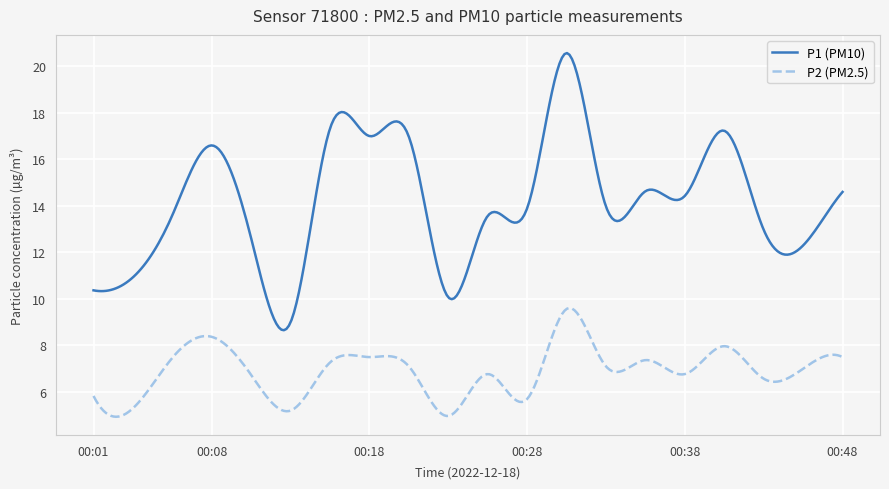

True or false: P2 (PM2.5) and P1 (PM10) cross at least once.

False